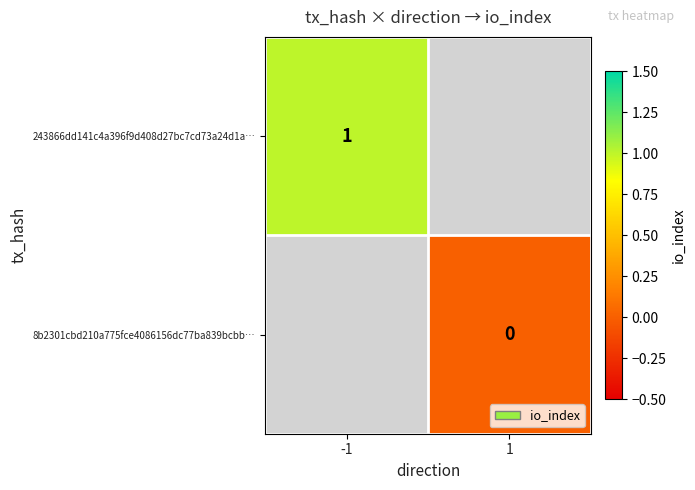

At 1, list the series in order from smallest to largest.

243866dd141c4a396f9d408d27bc7cd73a24d1a…, 8b2301cbd210a775fce4086156dc77ba839bcbb…